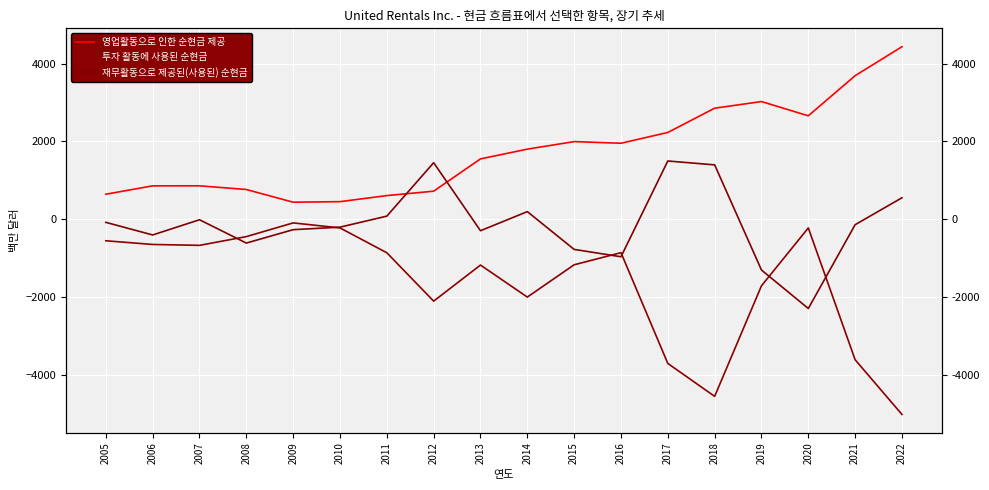

What is the difference between the 재무활동으로 제공된(사용된) 순현금 values at 2020 and 2007?

2280